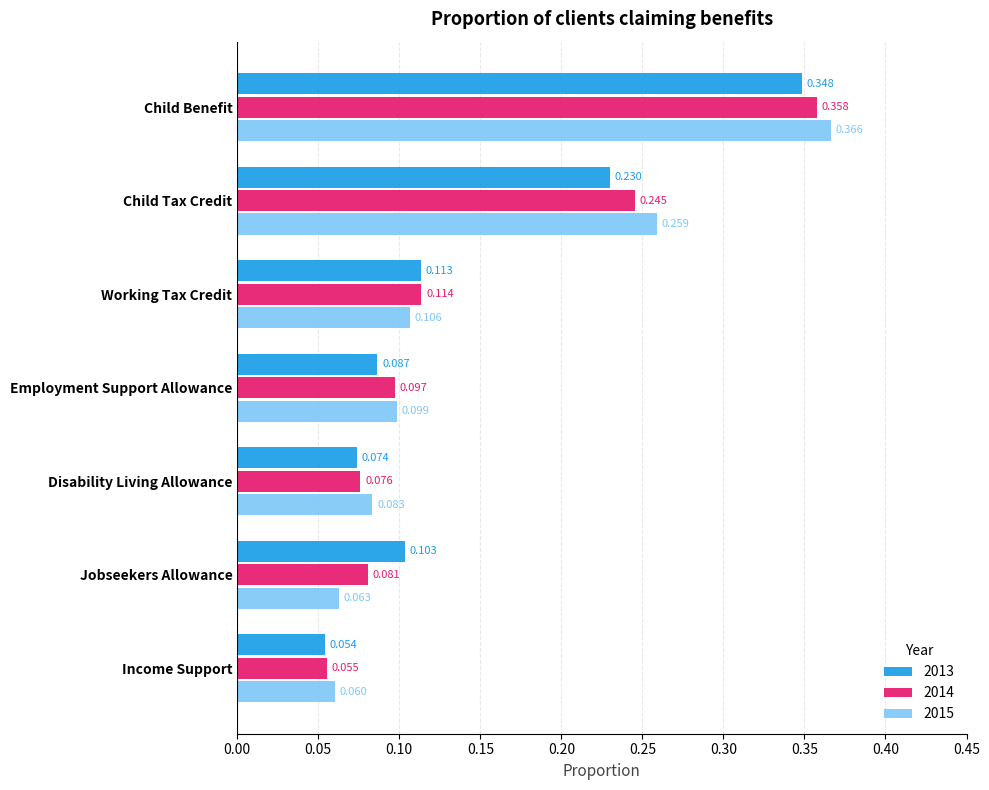

Where is 2014 nearest to the value 0?

Income Support